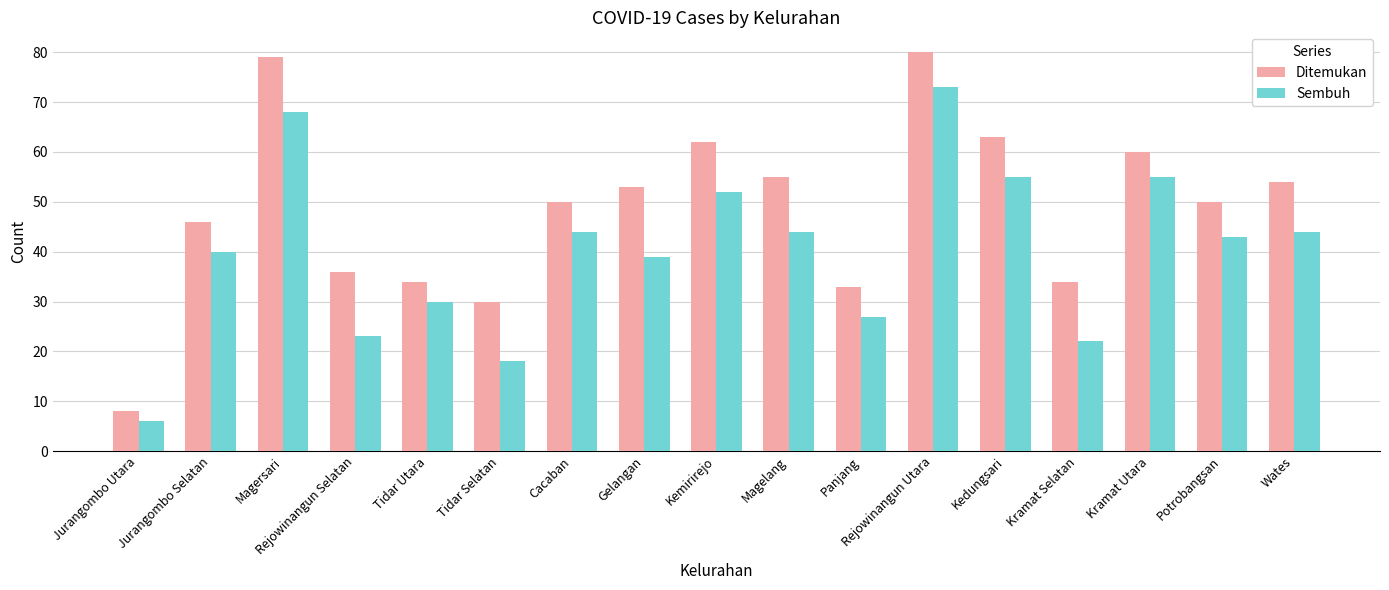

Does the chart contain any negative values?

No